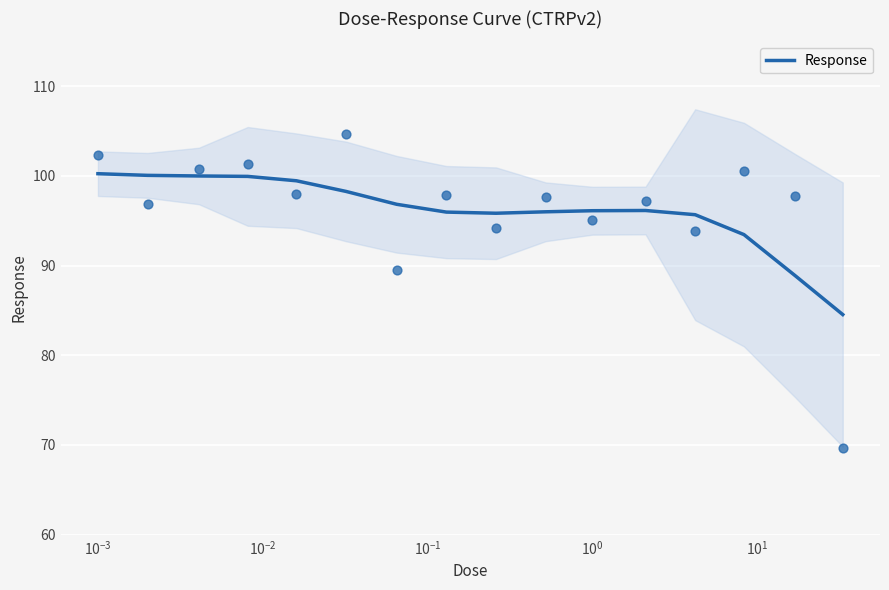

What is the minimum value for Response?

84.5